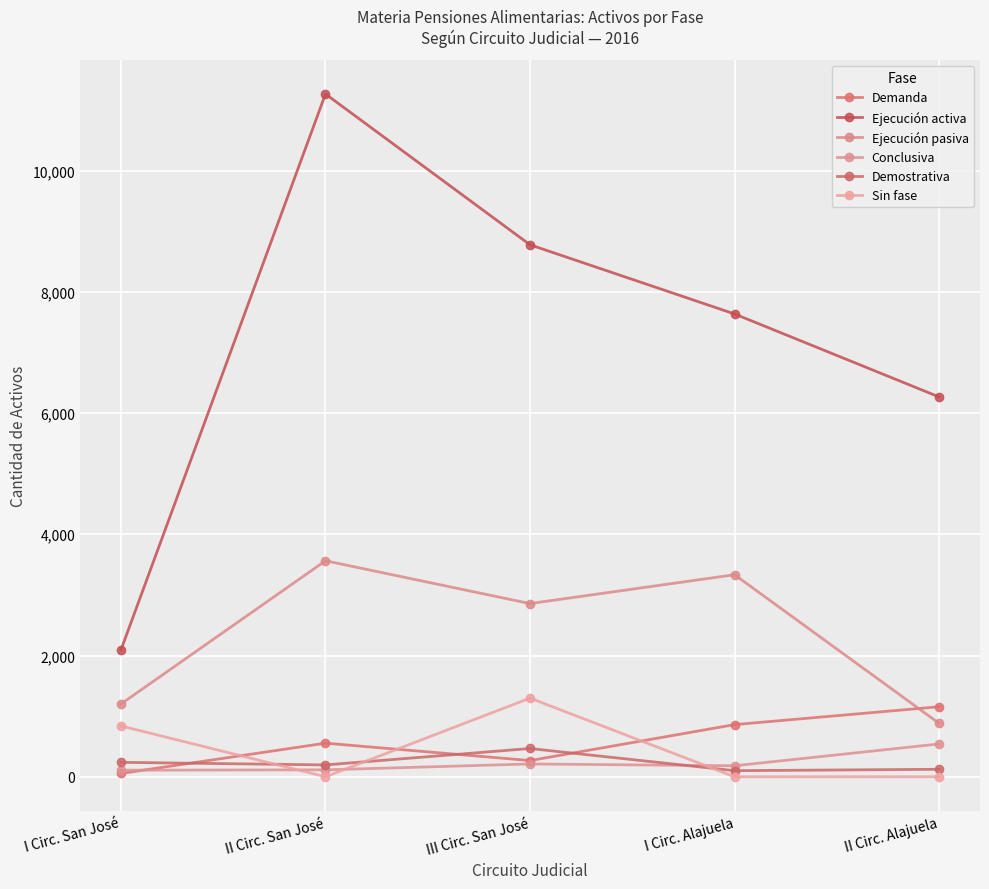

Which series changed the most between III Circ. San José and II Circ. Alajuela?

Ejecución activa